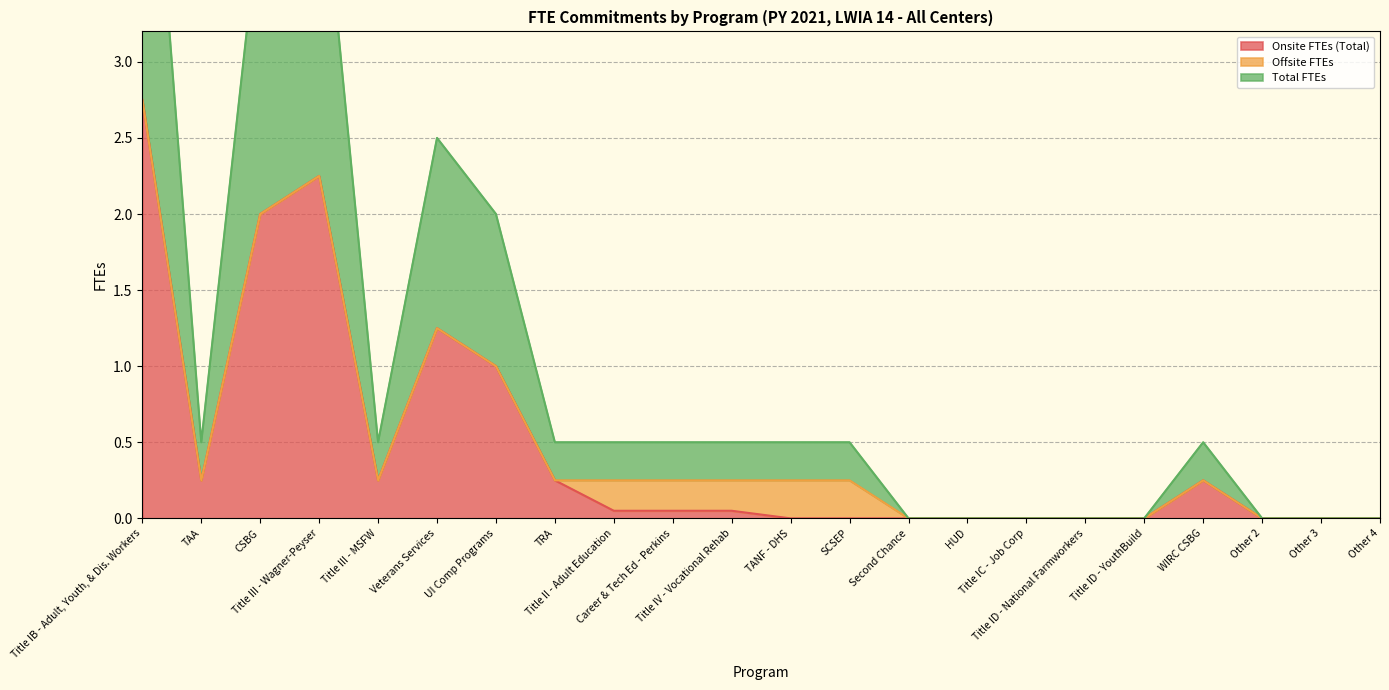

True or false: Total FTEs and Onsite FTEs (Total) cross at least once.

False